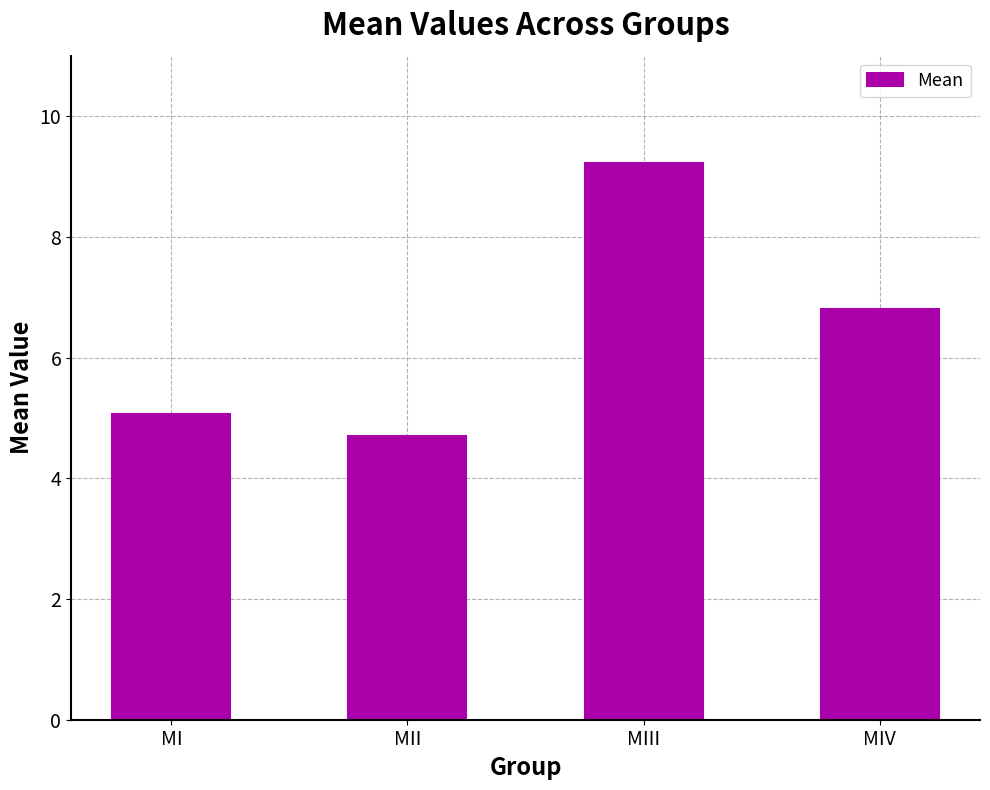

Rank the categories by value from highest to lowest.

MIII, MIV, MI, MII